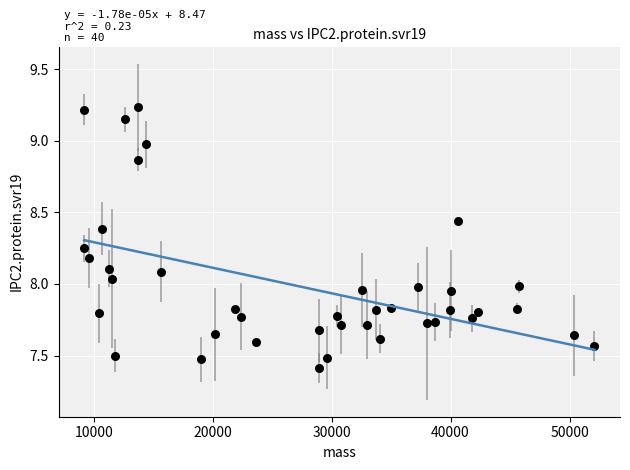

What is the range of X values (max minus min)?

42901.7